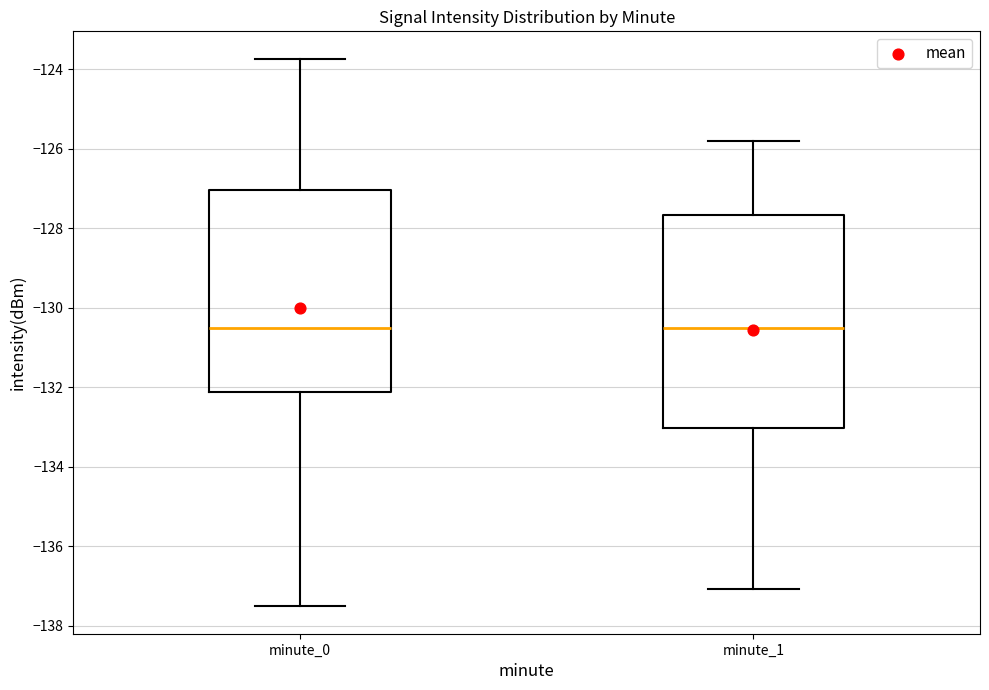

Which box is the tallest, from its lower edge to its upper edge?

minute_1